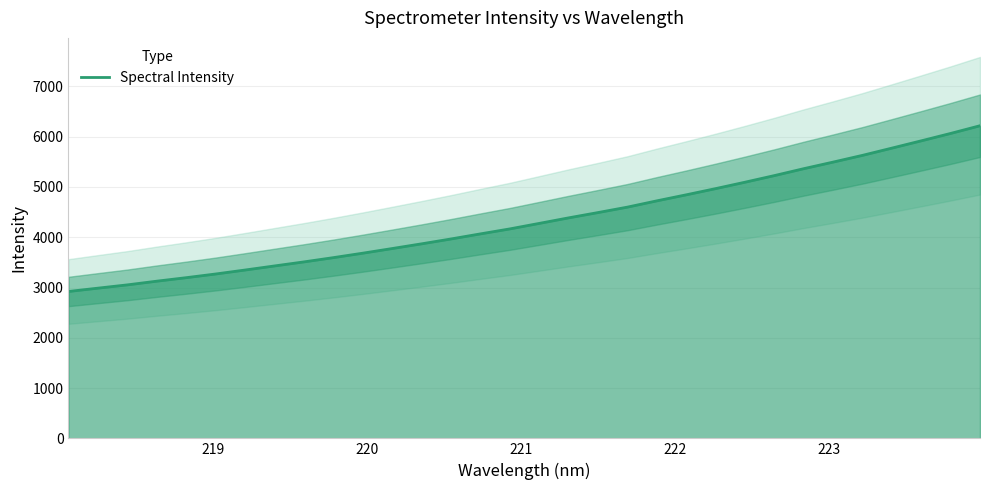

Does the chart have visible grid lines?

Yes